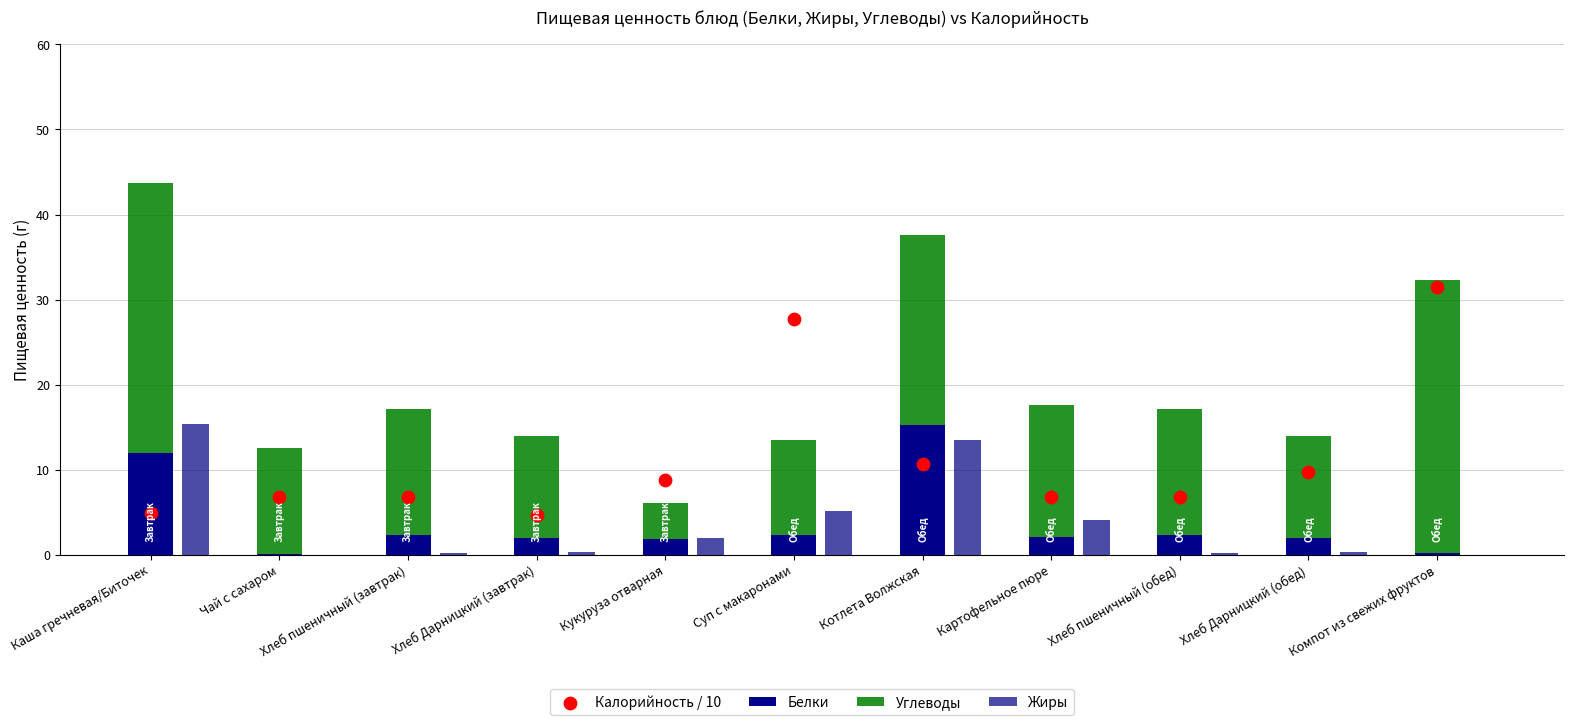

Which series has the largest total across all categories?

Углеводы